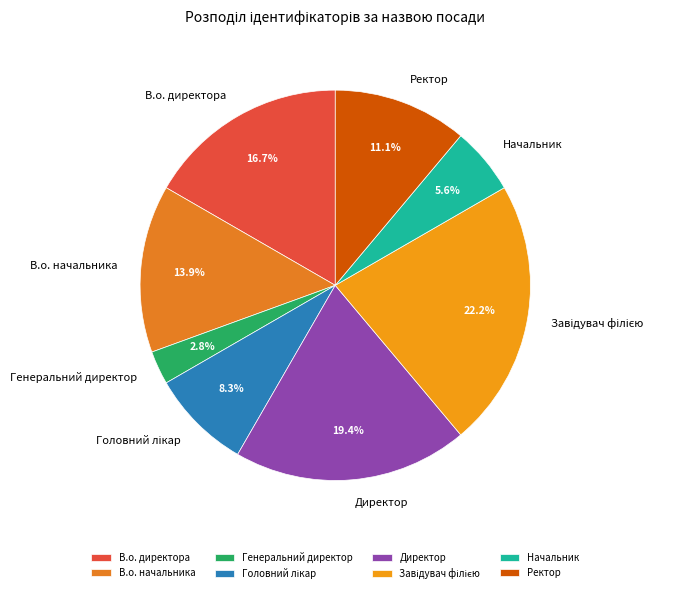

Approximately how many times larger is the value at Ректор compared to Начальник?

2.0